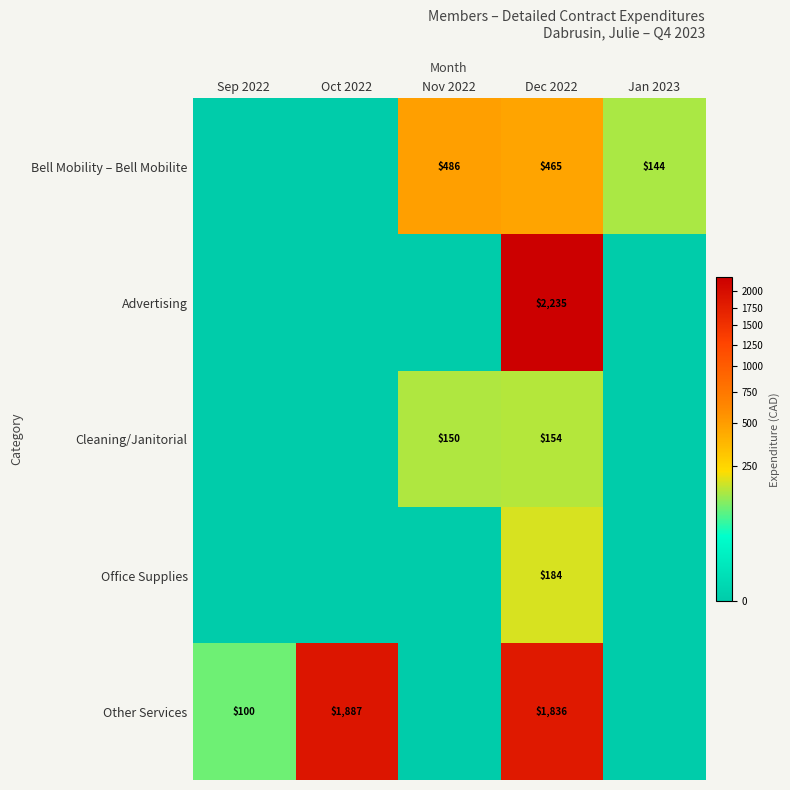

True or false: Bell Mobility – Bell Mobilite has a value of 486 at Nov 2022.

True